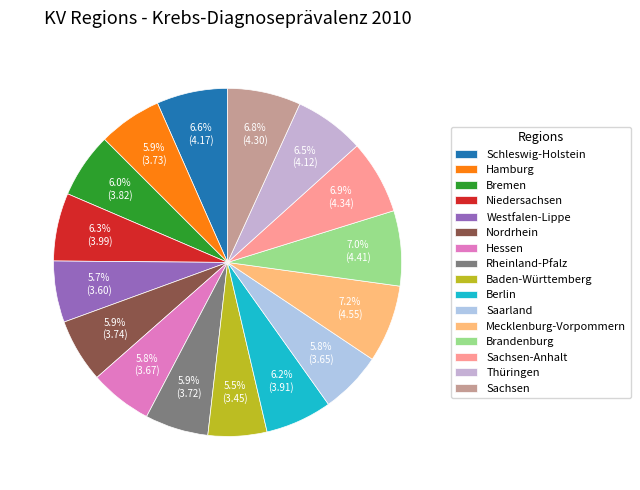

True or false: Nordrhein accounts for 1% of the total.

False